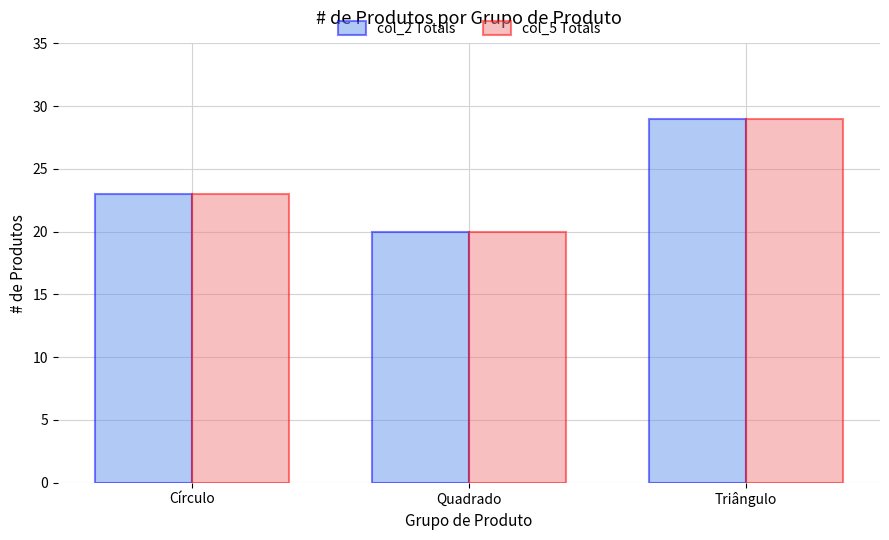

How many series are shown in this chart?

2